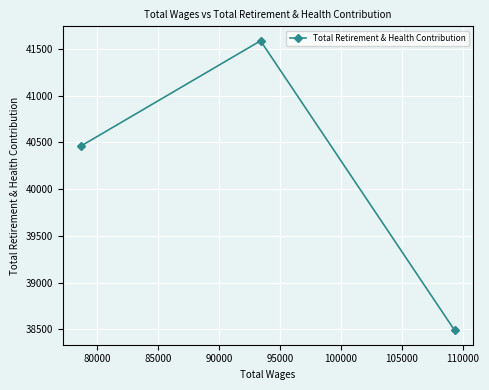

What is the sum of all values?

120538